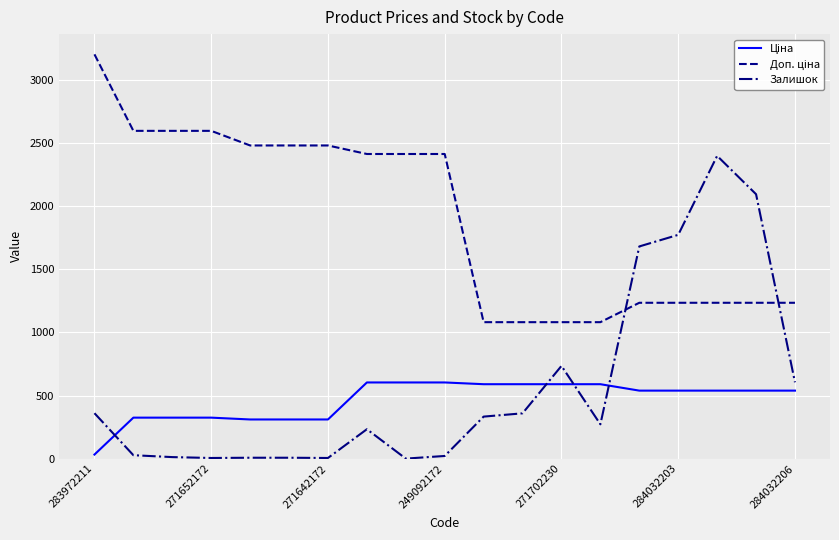

What is the greatest value displayed?

3205.0